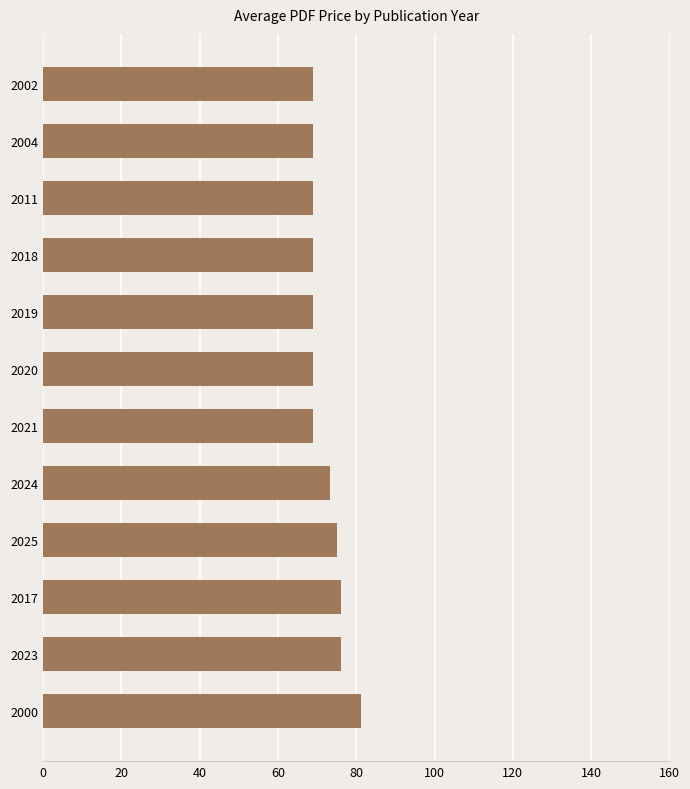

At which category does the chart reach its peak across all series?

2000